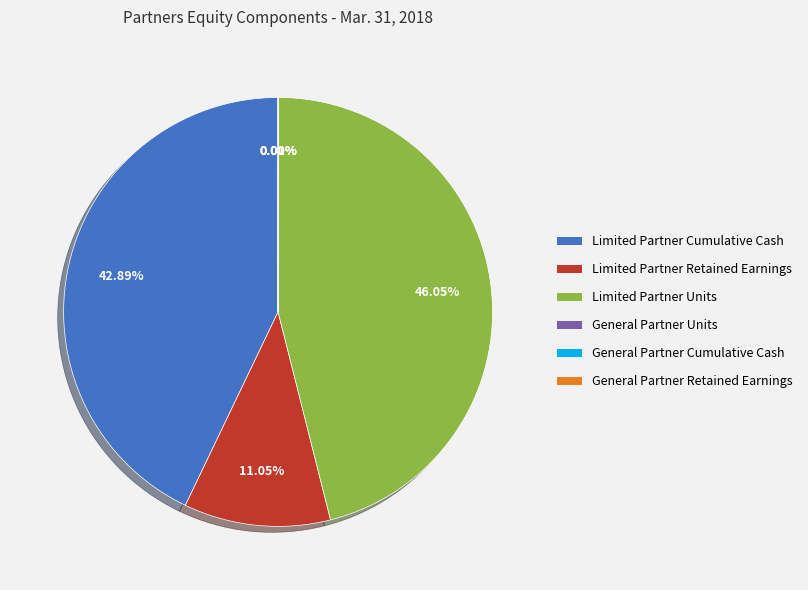

What portion of the pie excludes Limited Partner Retained Earnings?

89.0%